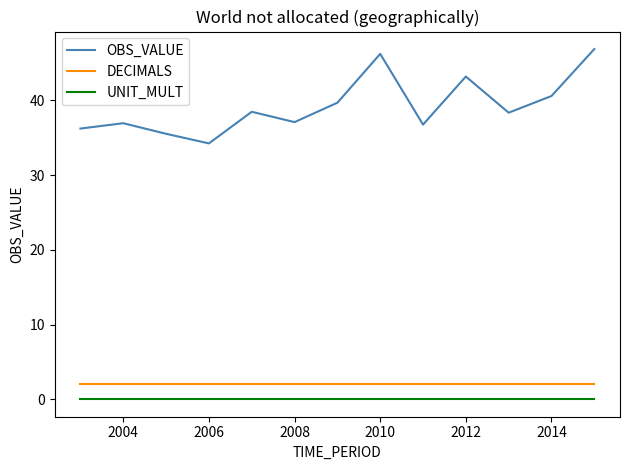

What is the maximum value for OBS_VALUE?

46.9